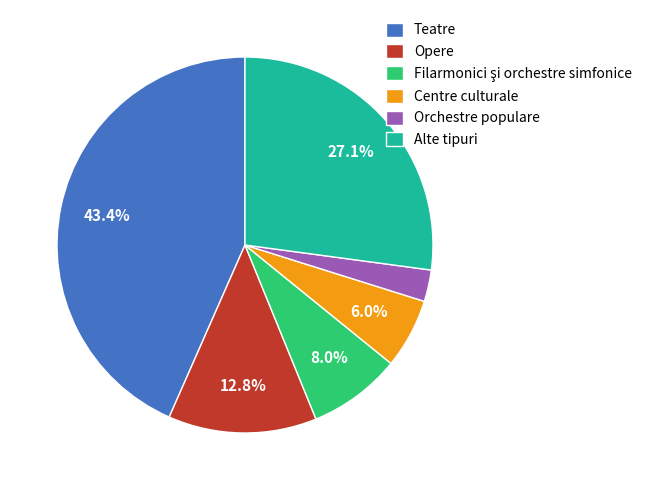

What is the largest slice in the pie chart?

Teatre